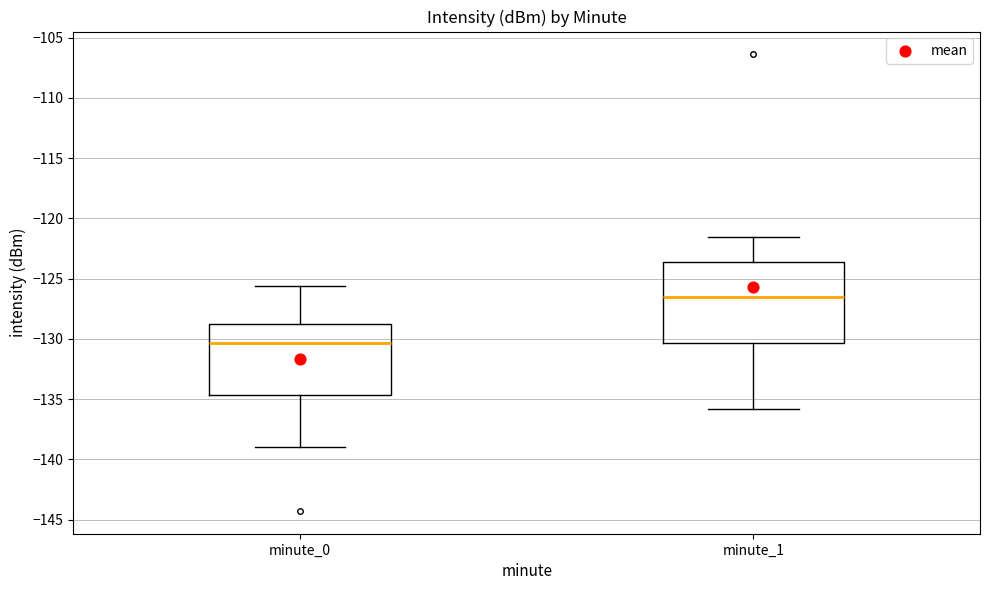

Which box's median line is the highest?

minute_1